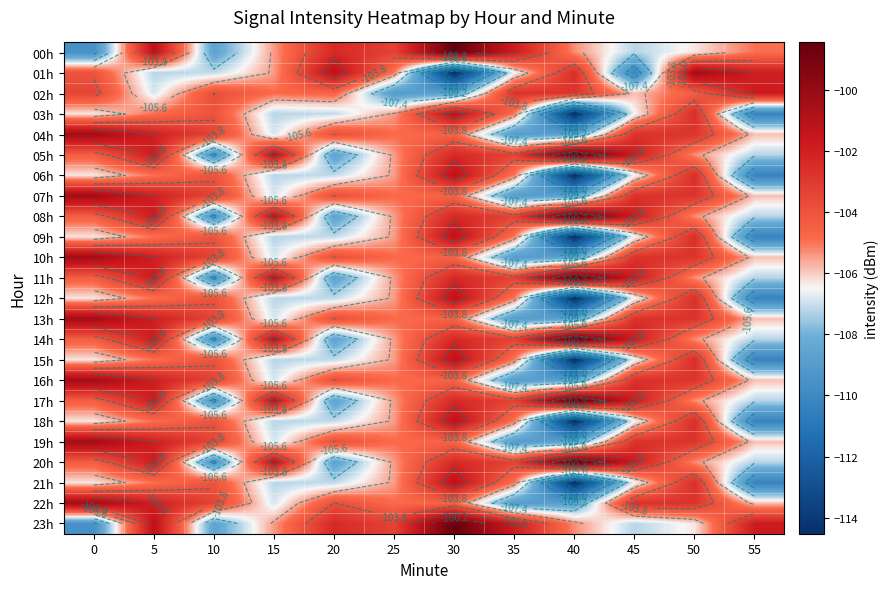

What is the minimum value for 14h?

-109.6